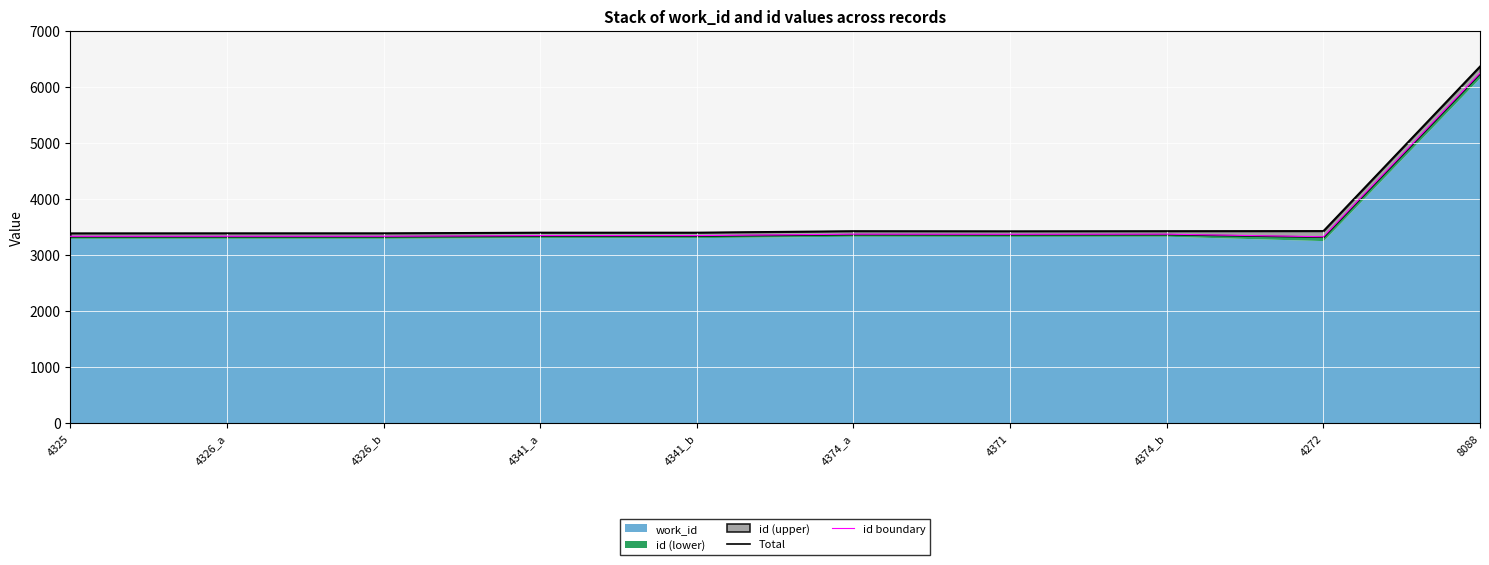

What is the difference between the id boundary values at 4326_a and 8088?

2912.2